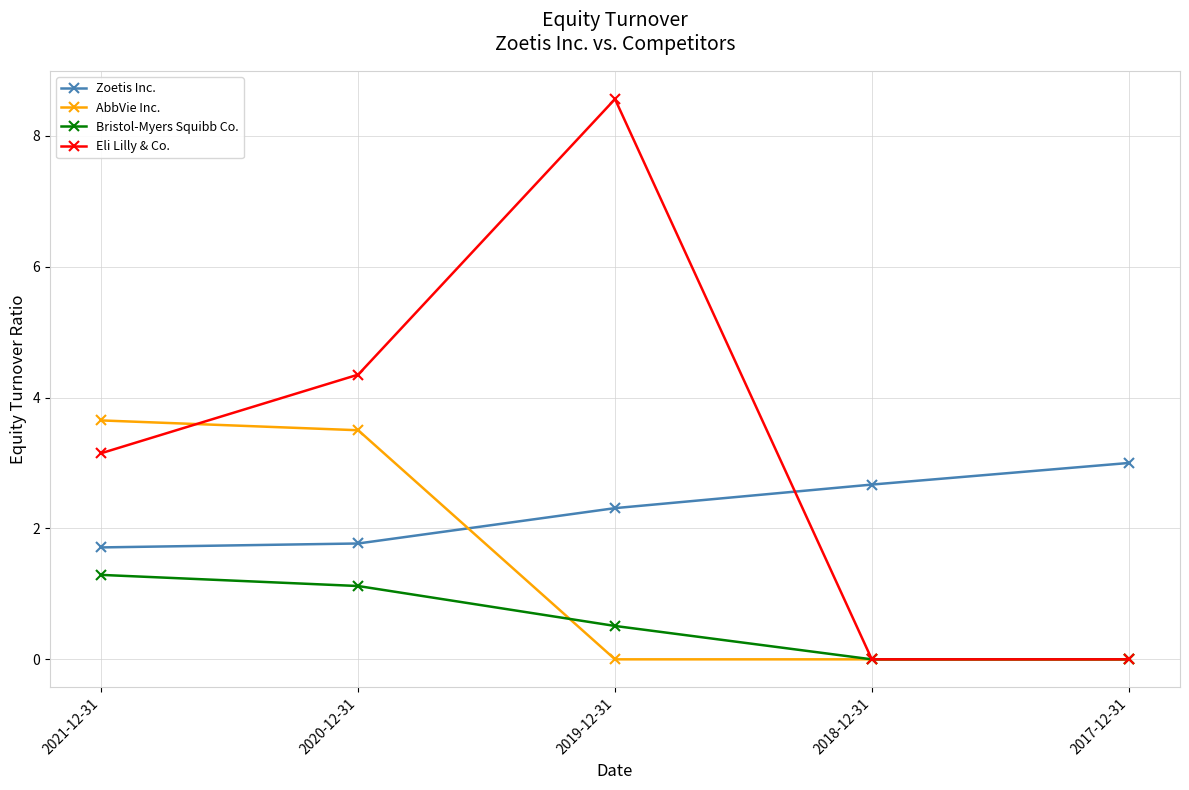

Rank the series by their average value, from lowest to highest.

Bristol-Myers Squibb Co., AbbVie Inc., Zoetis Inc., Eli Lilly & Co.